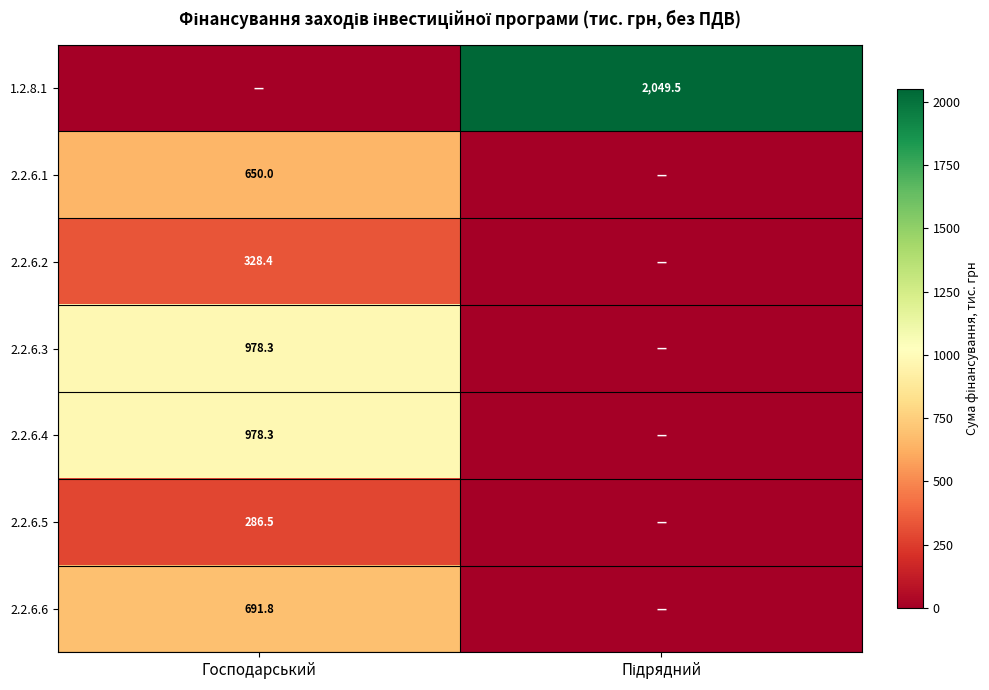

The value of 2.2.6.6 at Господарський is 1240.4. True or false?

False